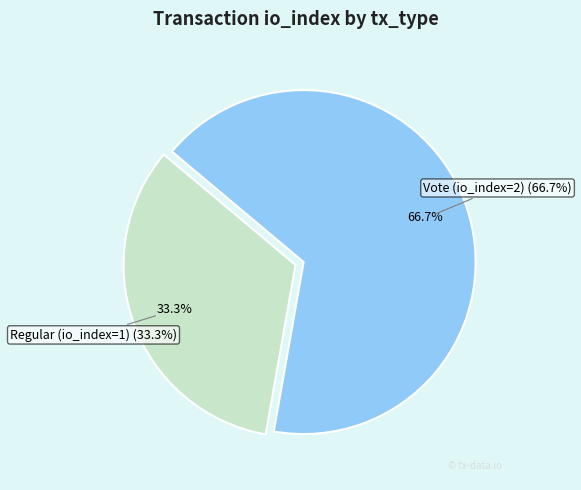

To the nearest percent, what is the difference between the largest and smallest slice percentages?

33%